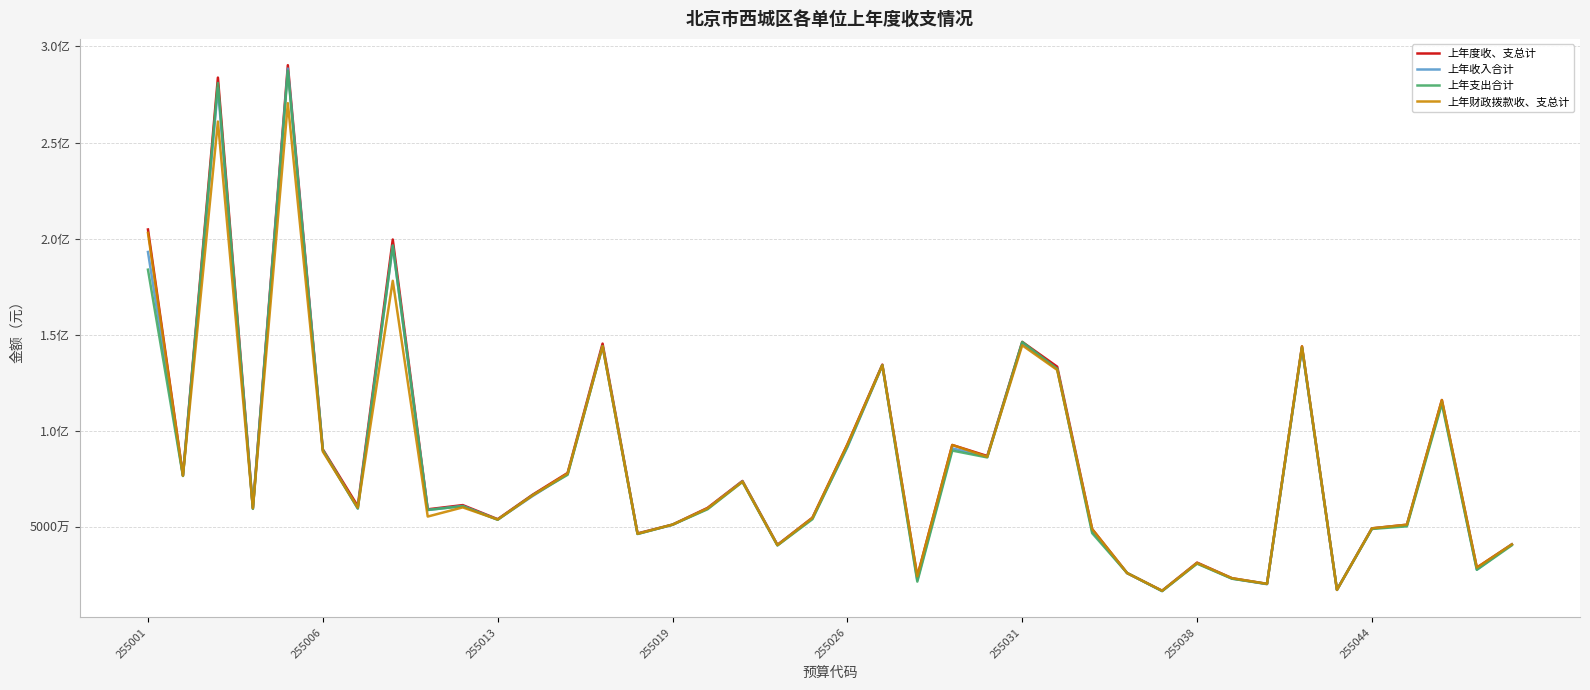

What are all the series names shown in the legend?

上年度收、支总计, 上年收入合计, 上年支出合计, 上年财政拨款收、支总计